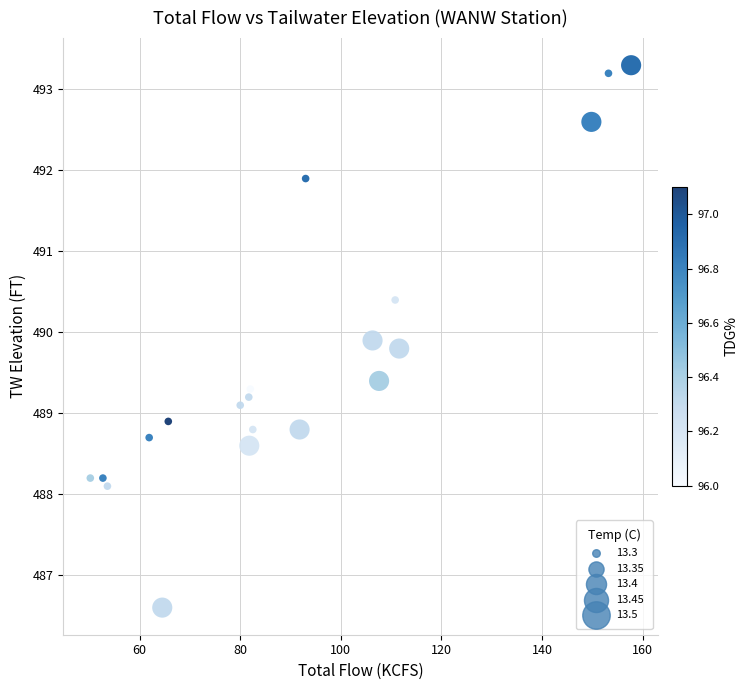

What is the range of X values (max minus min)?

107.5